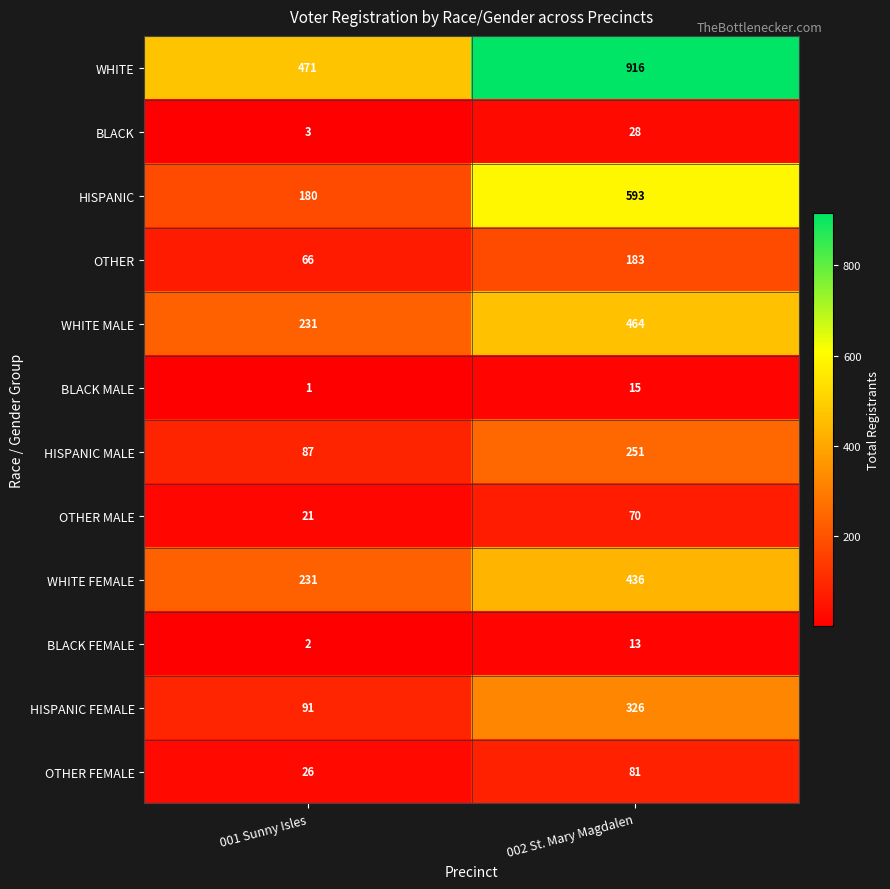

What is the approximate value of WHITE FEMALE at 001 Sunny Isles?

231